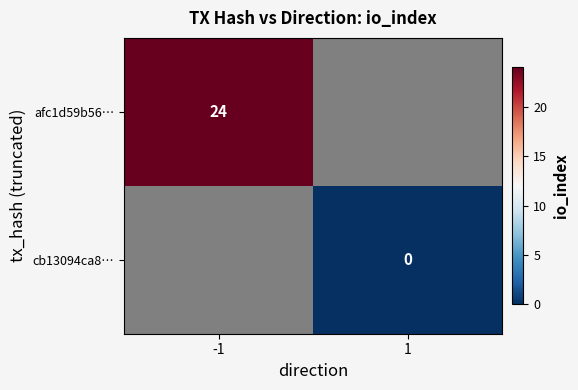

The value of afc1d59b56… at -1 is 24. True or false?

True